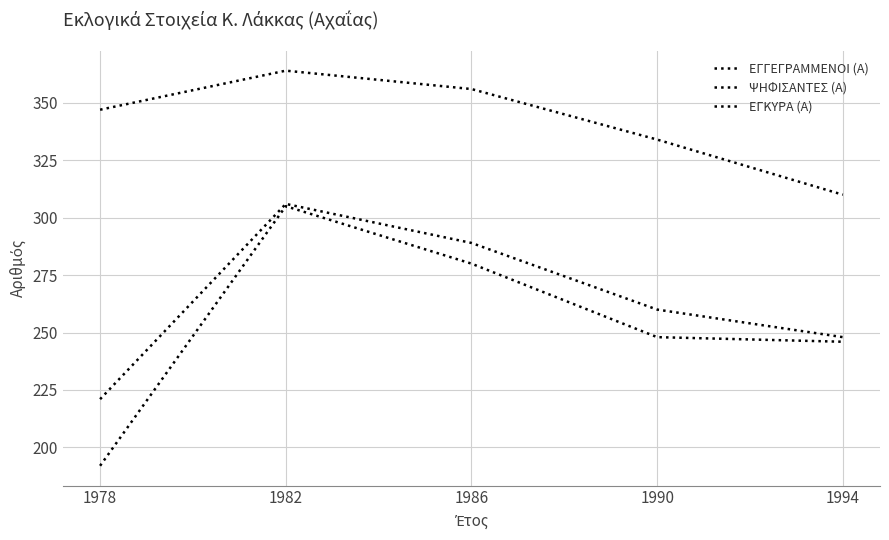

True or false: ΕΓΚΥΡΑ (Α) and ΕΓΓΕΓΡΑΜΜΕΝΟΙ (Α) cross at least once.

False